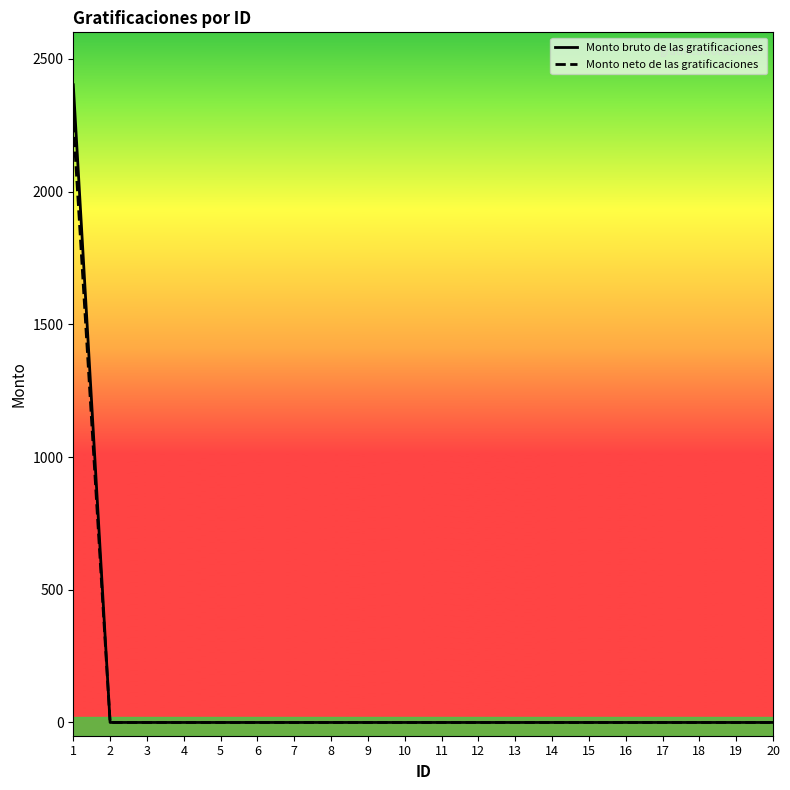

Which series has the largest range (max minus min)?

Monto bruto de las gratificaciones